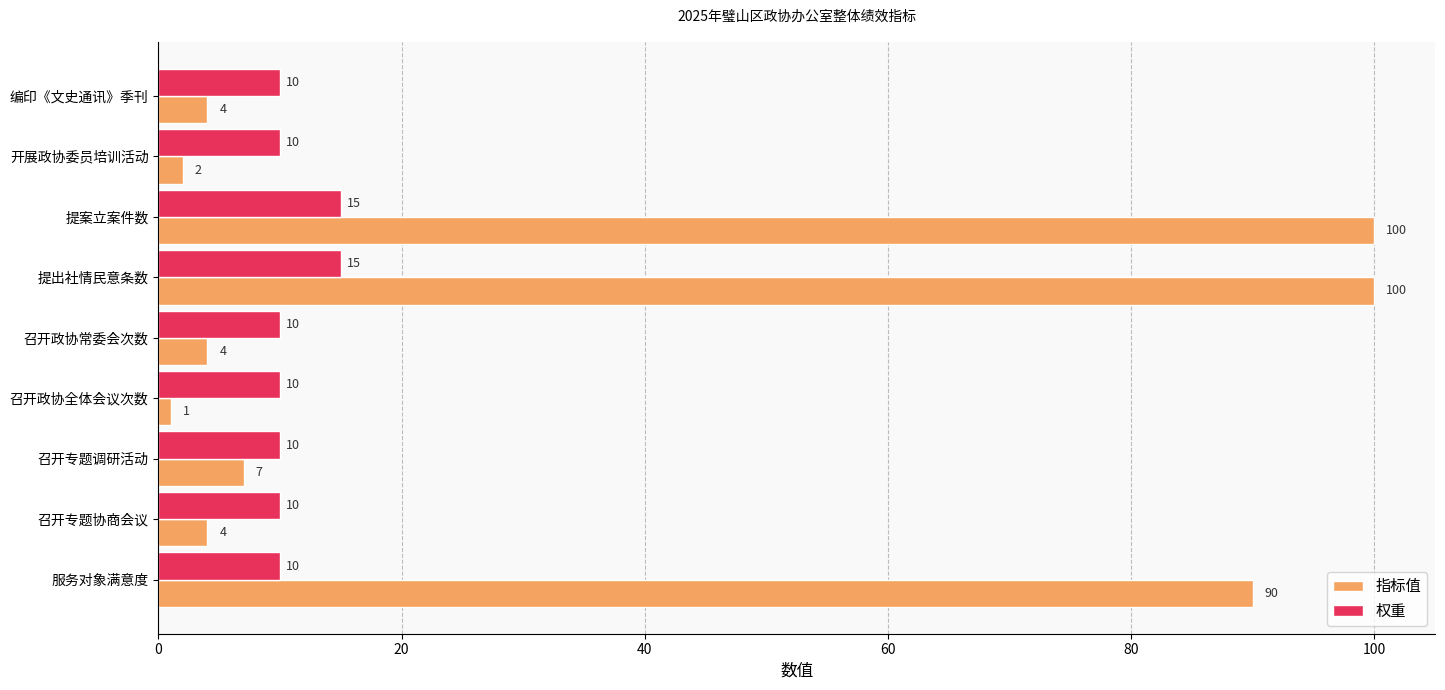

What is the difference between the 权重 values at 召开专题调研活动 and 提案立案件数?

5